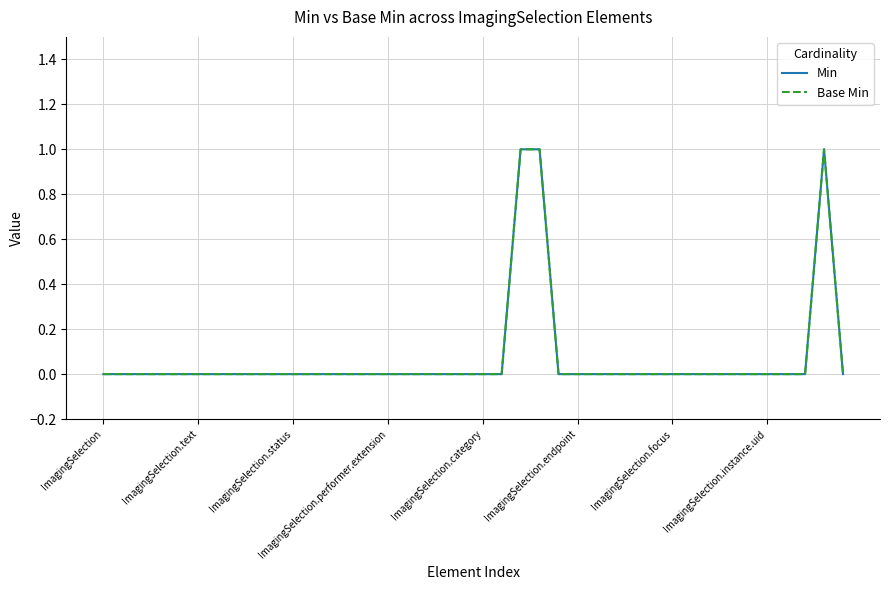

At how many categories does at least one series exceed 0?

3